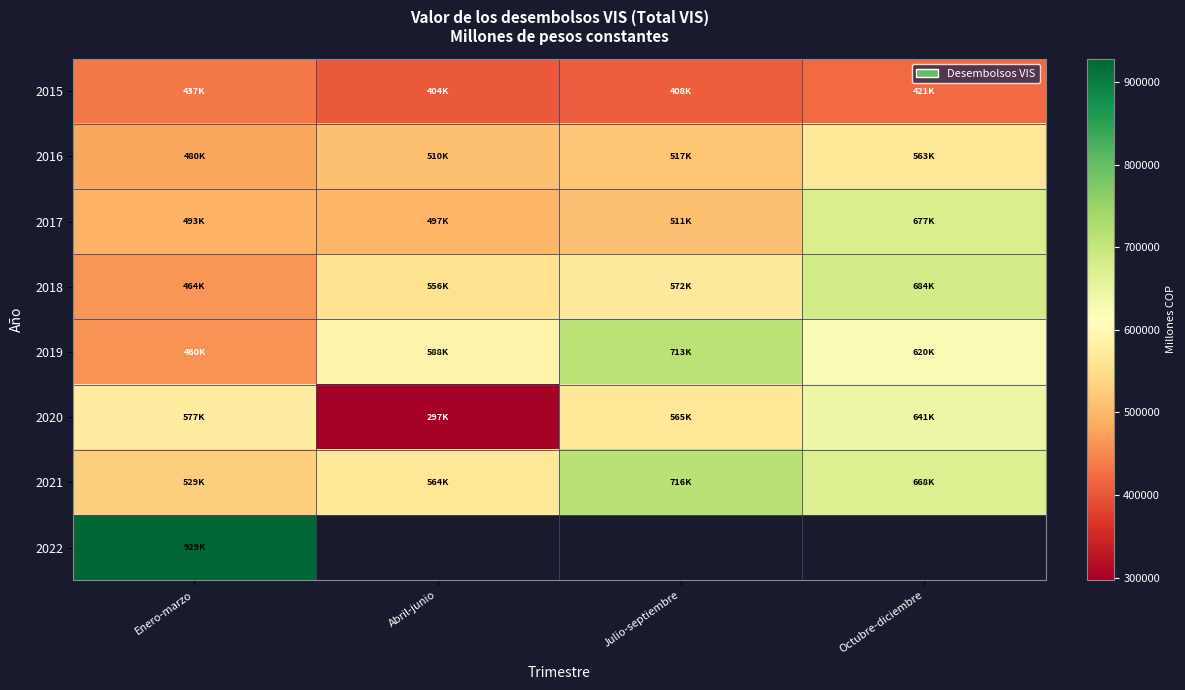

What is the difference between the maximum and minimum values in the 2016 series?

83601.6